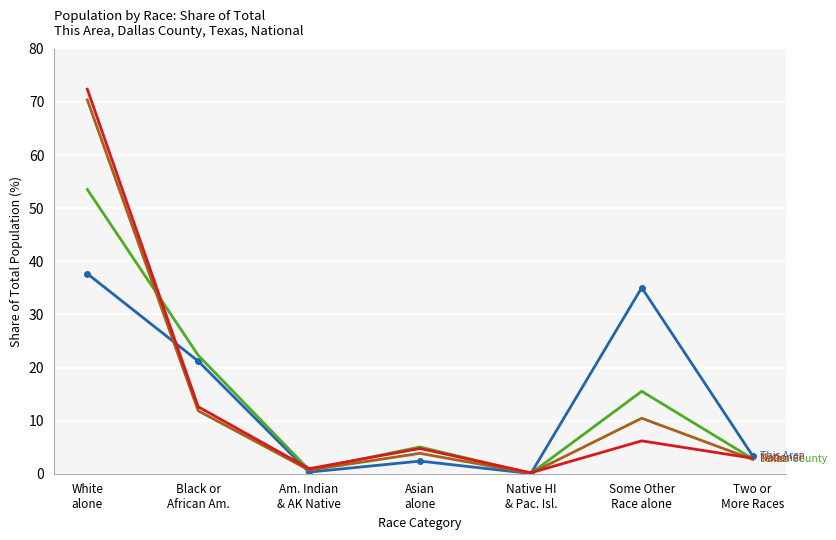

What is the maximum value shown in the chart?

72.4